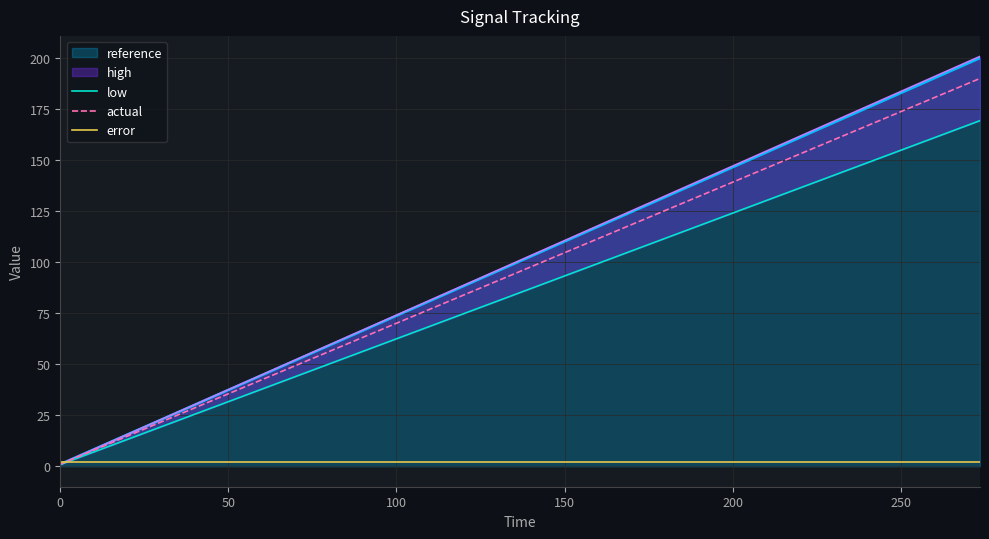

Which series ends up on top after the final intersection of error and low?

low